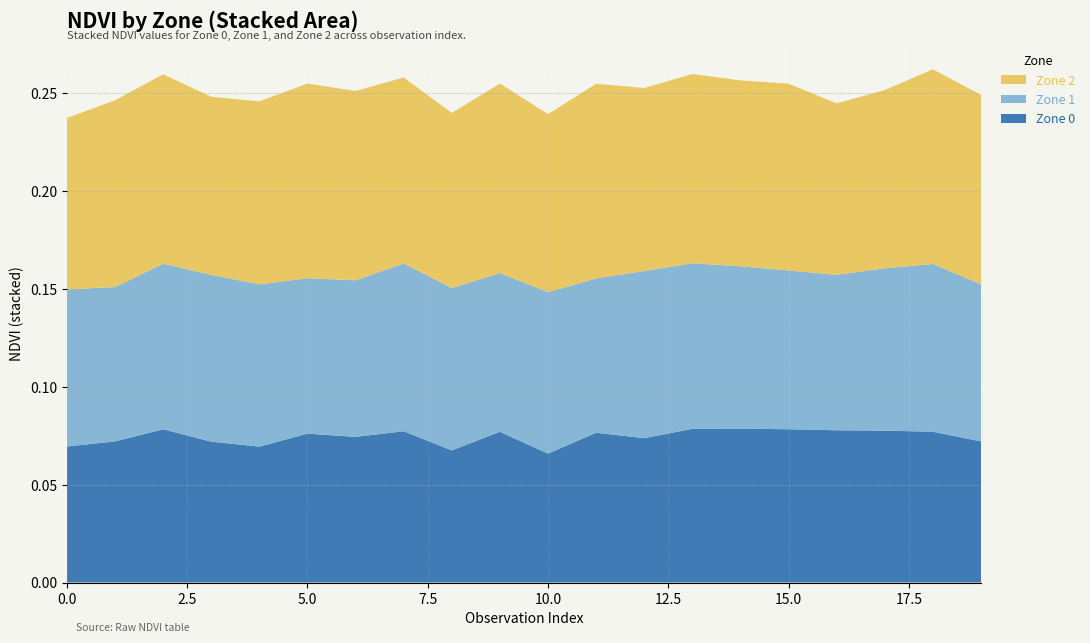

Reading right to left, extract all data points from this chart.

Zone 0: 0.1	0.1	0.1	0.1	0.1	0.1	0.1	0.1	0.1	0.1	0.1	0.1	0.1	0.1	0.1	0.1	0.1	0.1	0.1	0.1
Zone 1: 0.1	0.1	0.1	0.1	0.1	0.1	0.1	0.1	0.1	0.1	0.1	0.1	0.1	0.1	0.1	0.1	0.1	0.1	0.1	0.1
Zone 2: 0.1	0.1	0.1	0.1	0.1	0.1	0.1	0.1	0.1	0.1	0.1	0.1	0.1	0.1	0.1	0.1	0.1	0.1	0.1	0.1